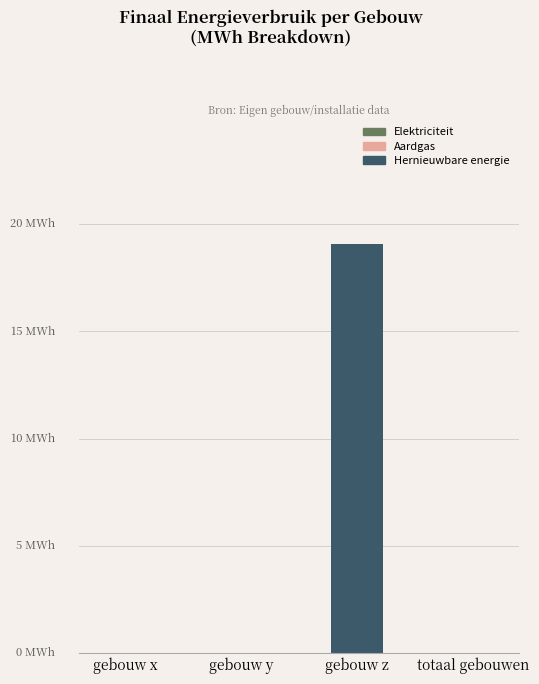

What is the greatest value displayed?

19.1